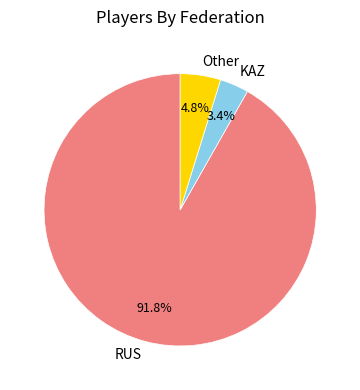

Which has a higher value, RUS or Other?

RUS